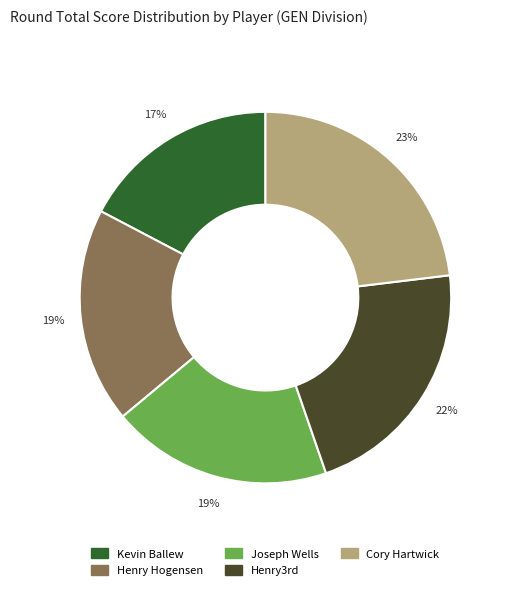

What is the smallest slice in the pie chart?

Kevin Ballew